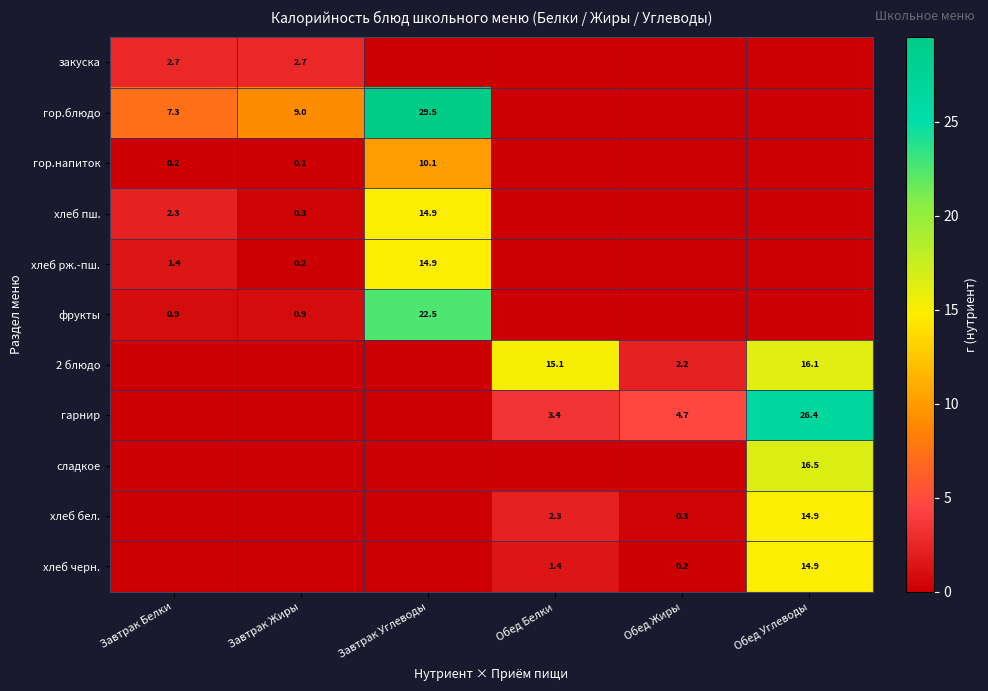

The сладкое series shows 16.5 at Обед Углеводы. True or false?

True